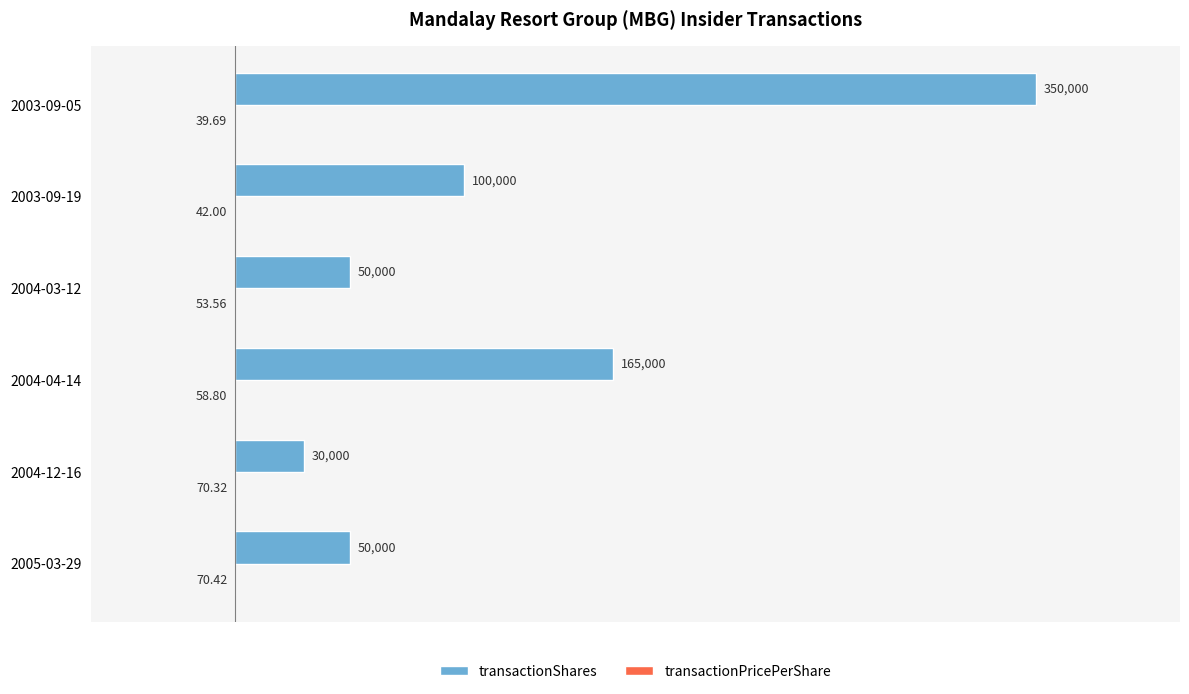

What is the sum of the transactionShares values at 2005-03-29 and 2003-09-19?

150000.0